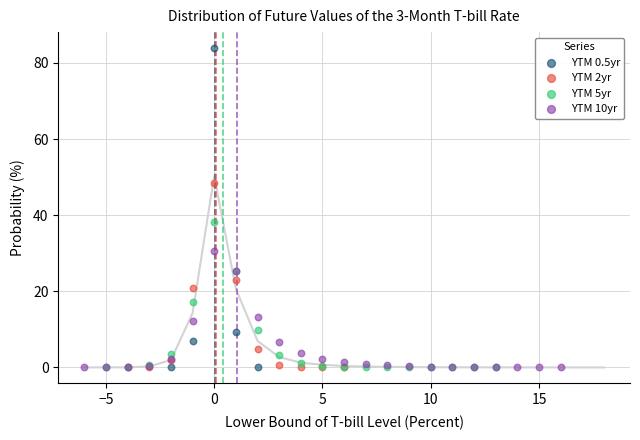

Which series has the widest spread of Y values?

YTM 0.5yr